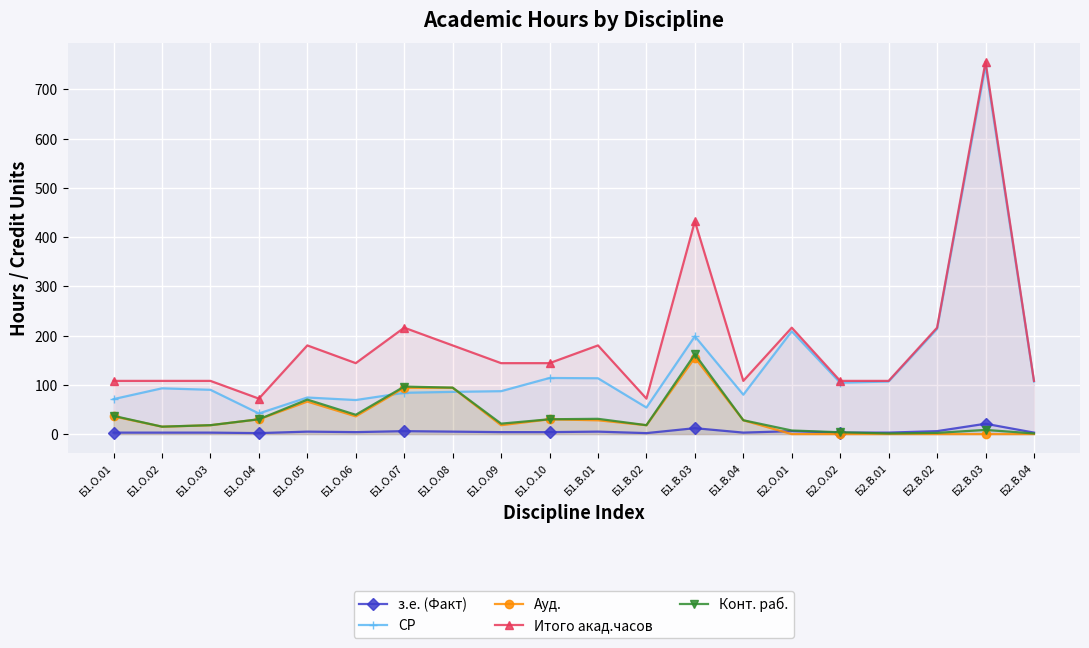

What are all the series names shown in the legend?

з.е. (Факт), СР, Ауд., Итого акад.часов, Конт. раб.